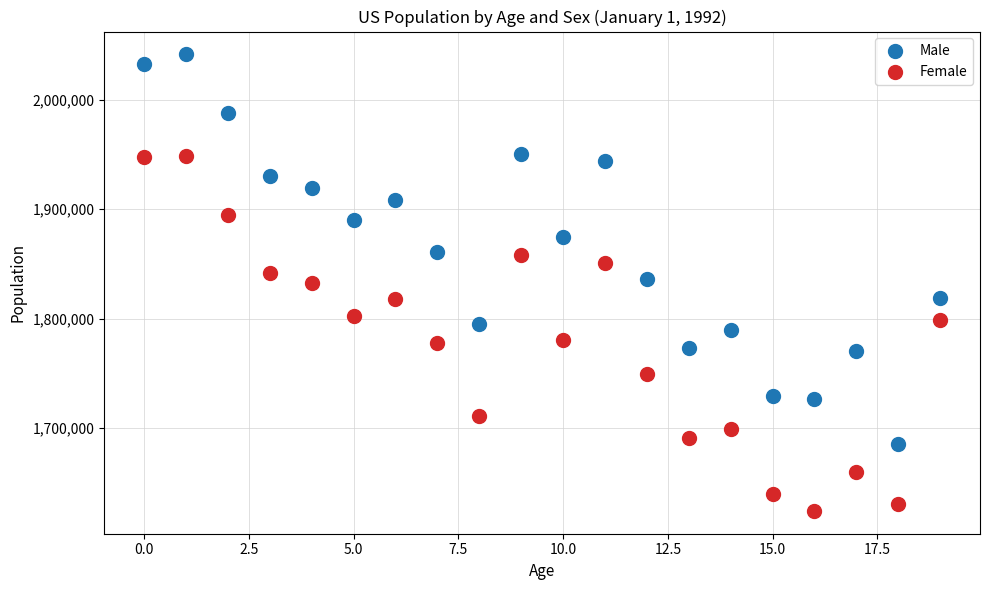

Across all data points, what is the range of Y values (max minus min)?

417507